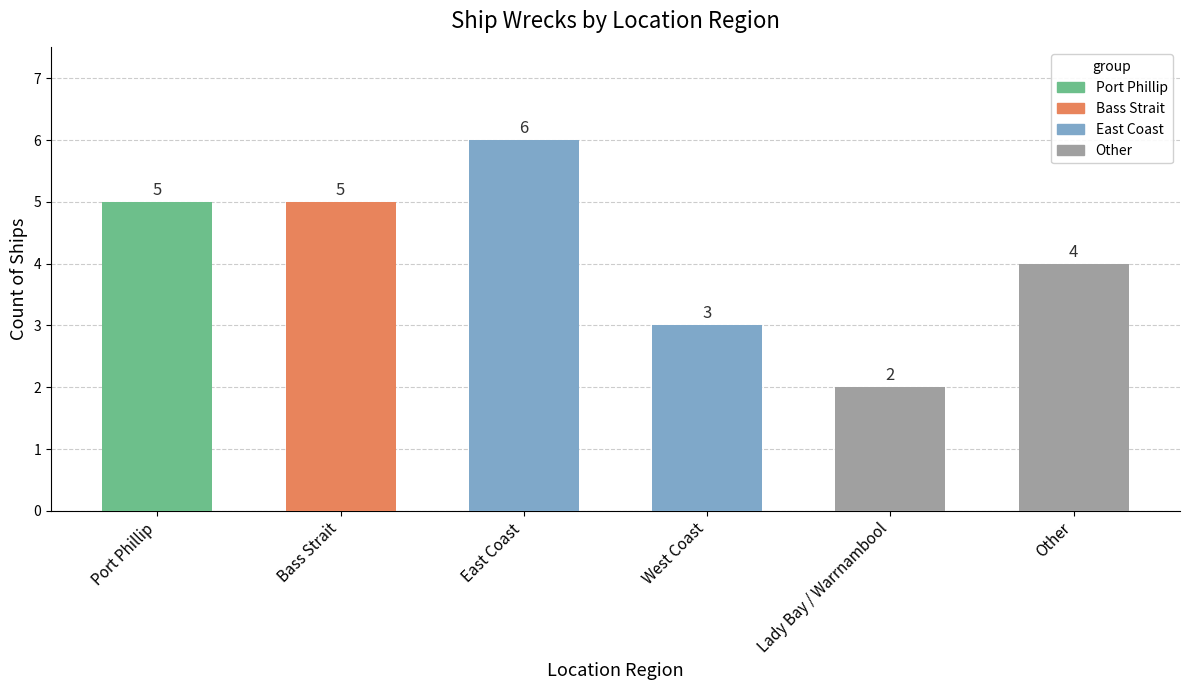

How many values are between 3 and 5?

4